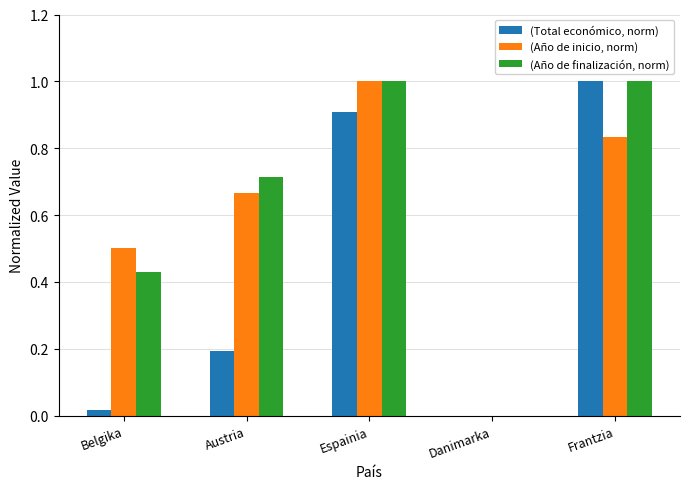

What is the total value across all series at Frantzia?

2.8